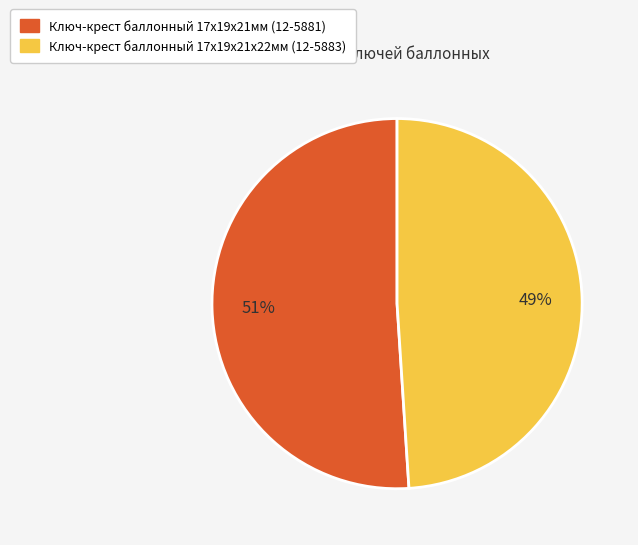

To the nearest percent, what is the average slice percentage?

50%